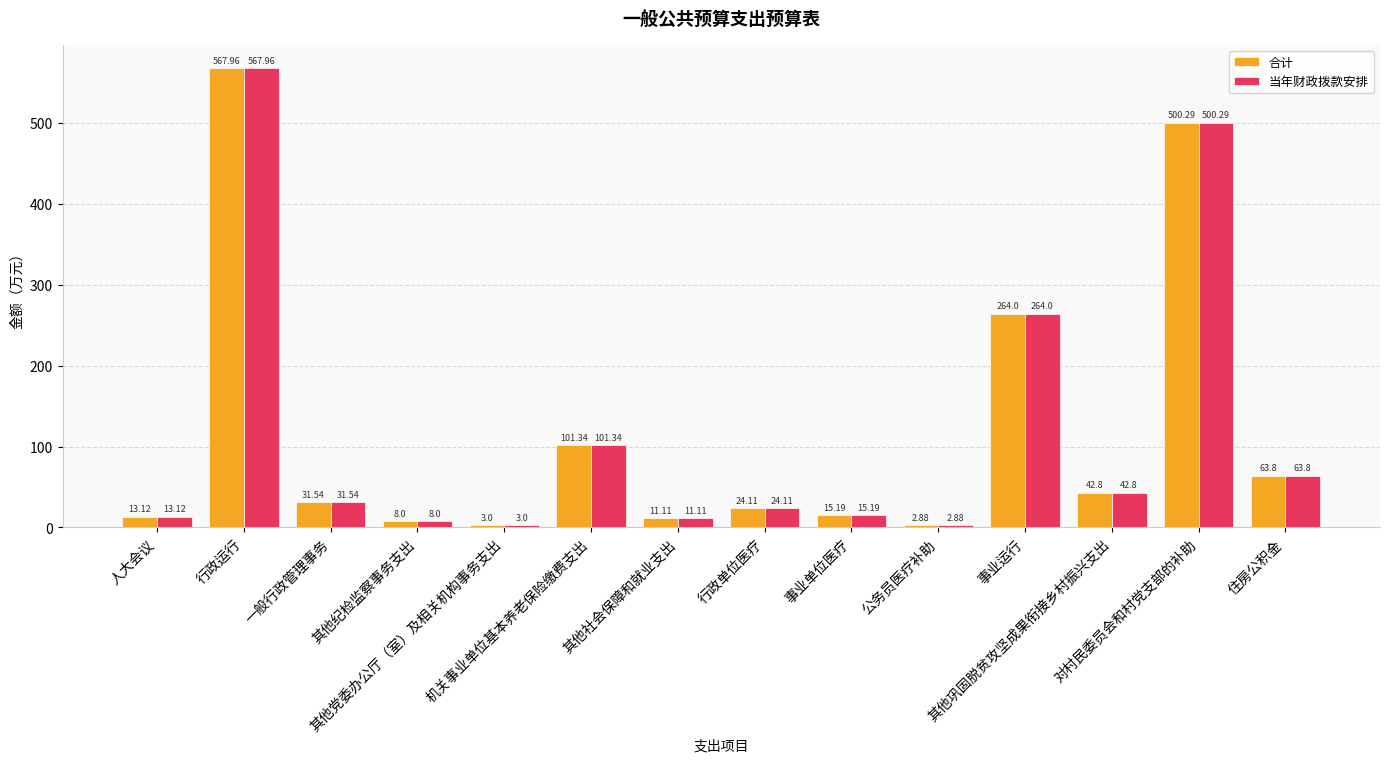

What is the total value across all series at 行政运行?

1135.9